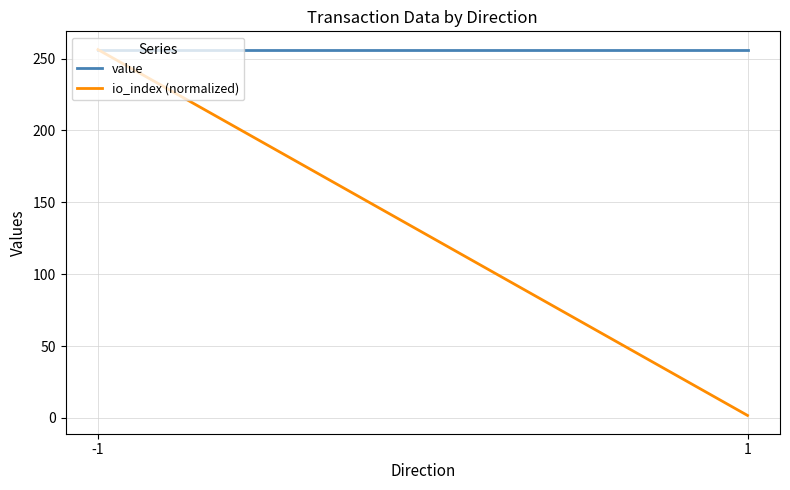

What is the average value of the io_index (normalized) series?

129.0